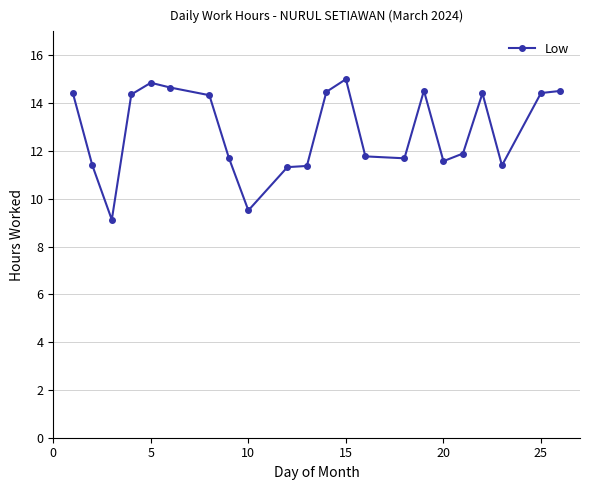

What is the value of the 7th point from the left?

14.3